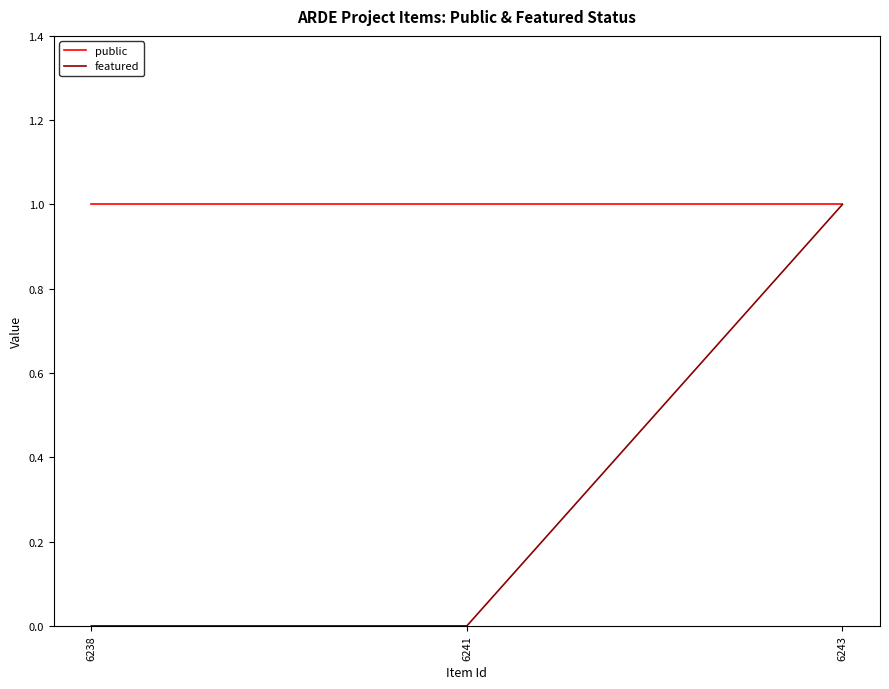

Is it true that featured equals 1 at 6243?

True